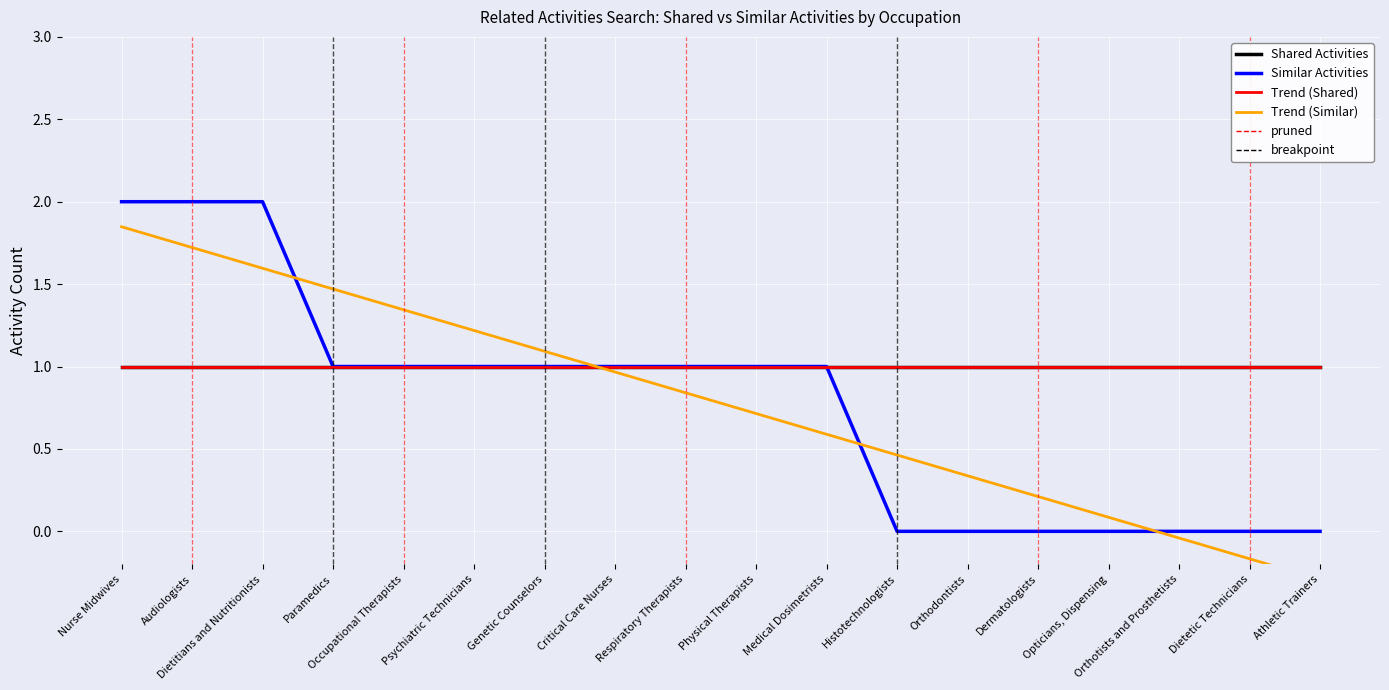

Rank the categories by Similar Activities value from lowest to highest.

Histotechnologists, Orthodontists, Dermatologists, Opticians, Dispensing, Orthotists and Prosthetists, Dietetic Technicians, Athletic Trainers, Paramedics, Occupational Therapists, Psychiatric Technicians, Genetic Counselors, Critical Care Nurses, Respiratory Therapists, Physical Therapists, Medical Dosimetrists, Nurse Midwives, Audiologists, Dietitians and Nutritionists